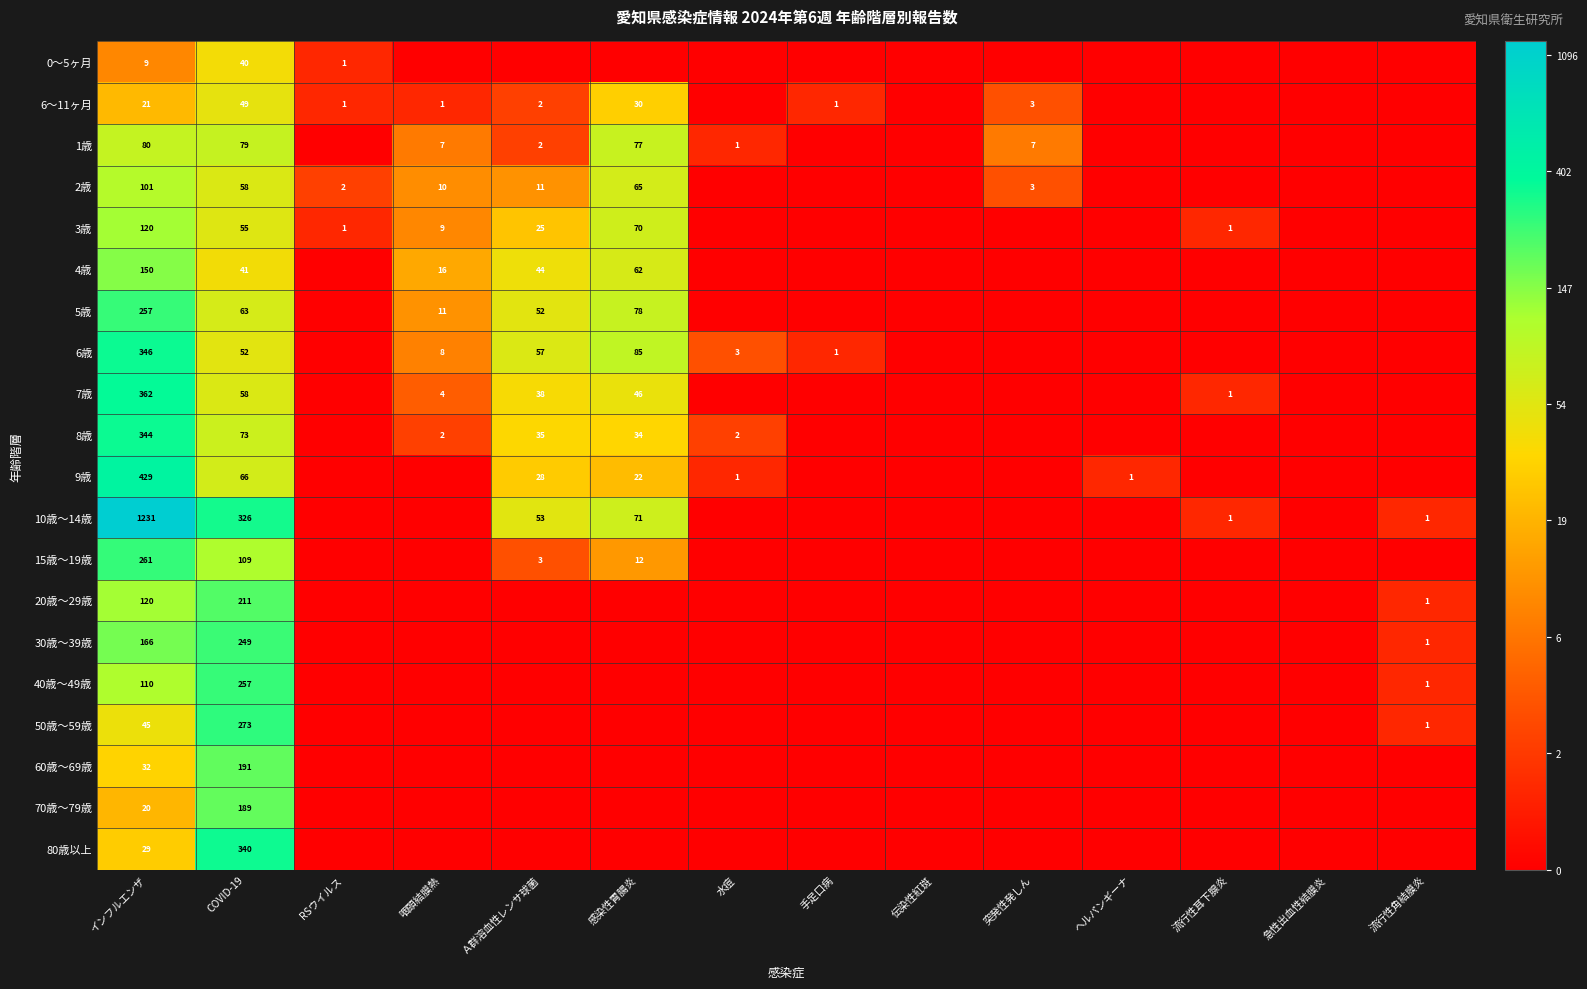

Is it true that 10歳～14歳 equals 1 at 流行性角結膜炎?

True